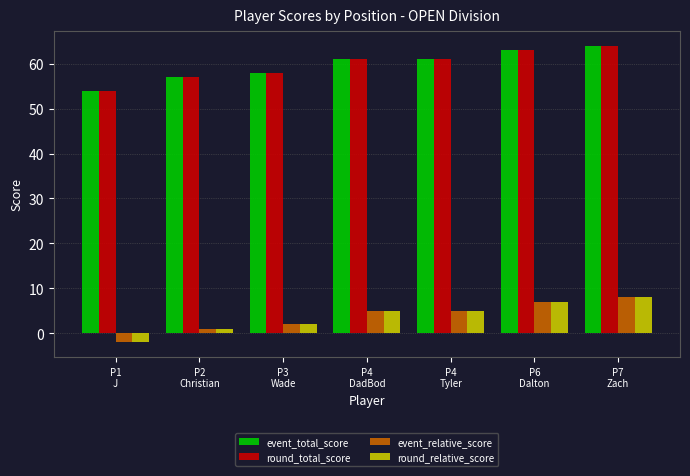

What position from the left is P7
Zach?

7